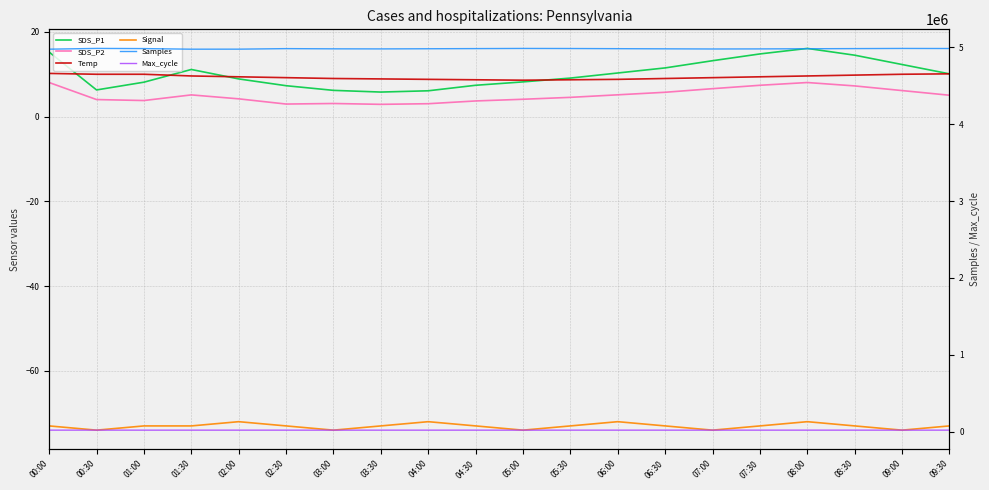

What is the total value across all series at 01:00?

5003107.9